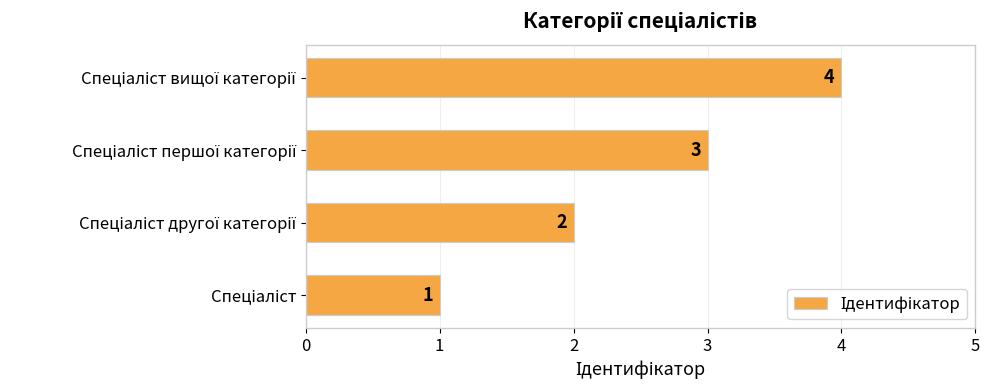

What is the maximum value shown in the chart?

4